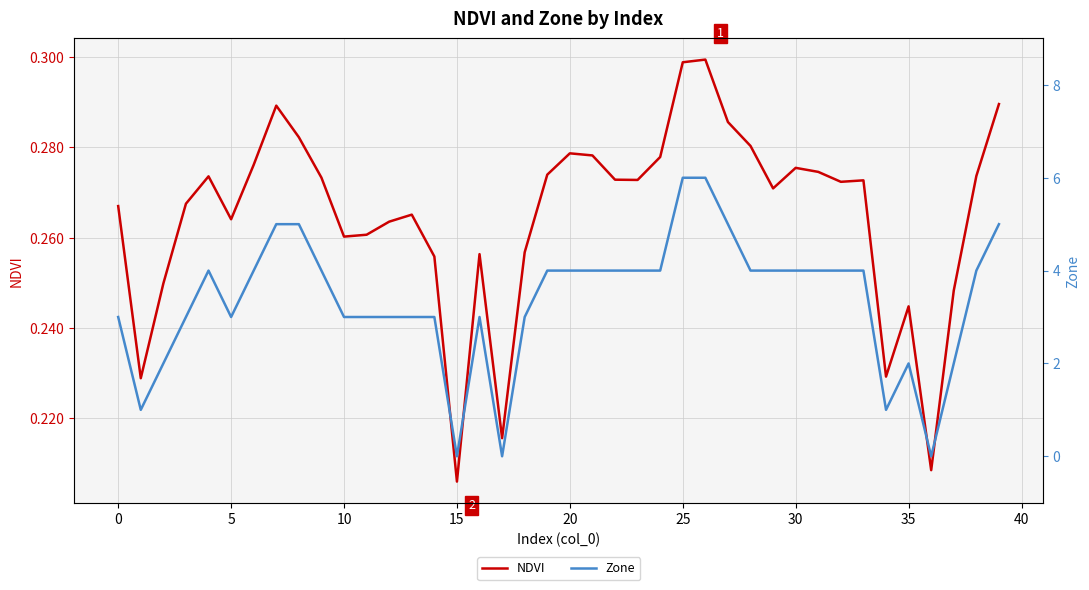

Does the chart display data point markers on the line(s)?

No